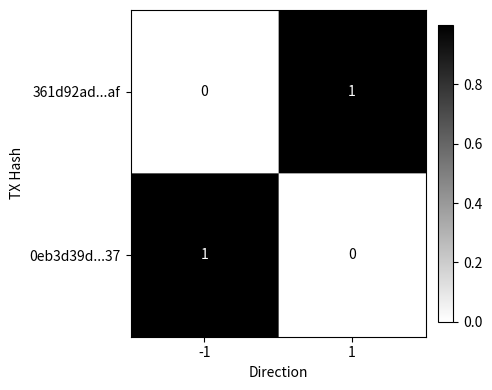

The value of 361d92ad...af at -1 is 1. True or false?

False